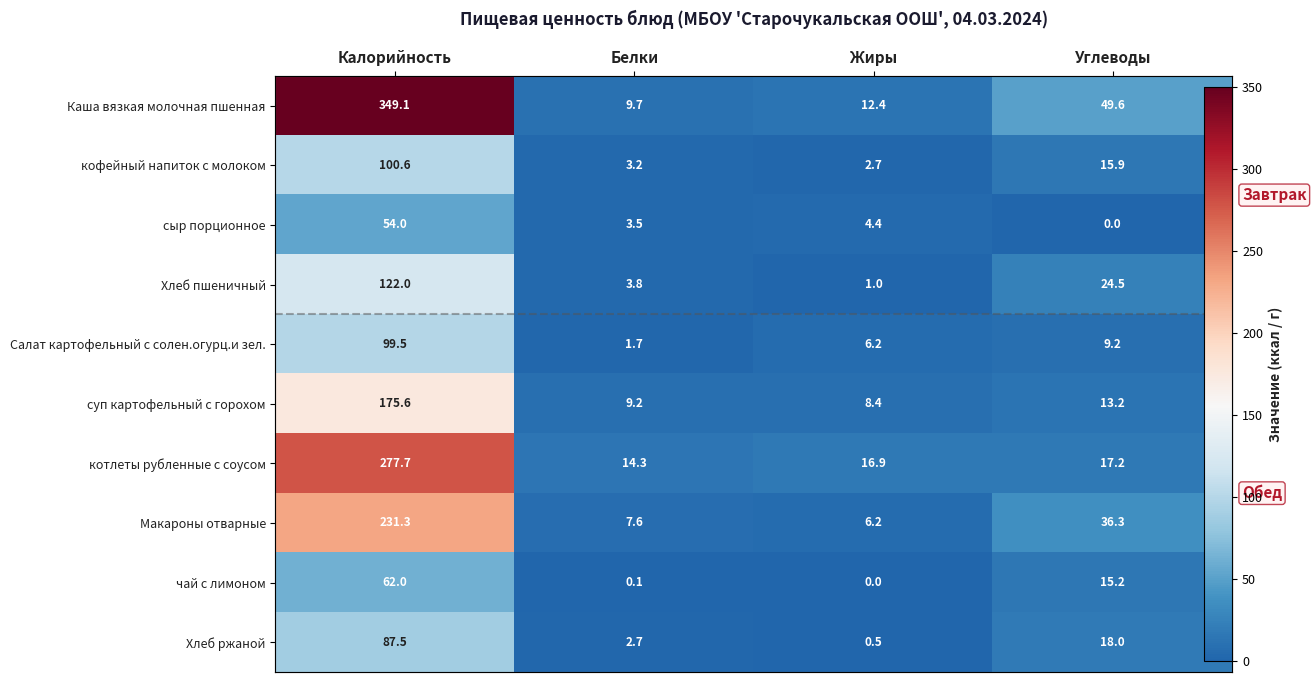

Count the number of data series in this chart.

10